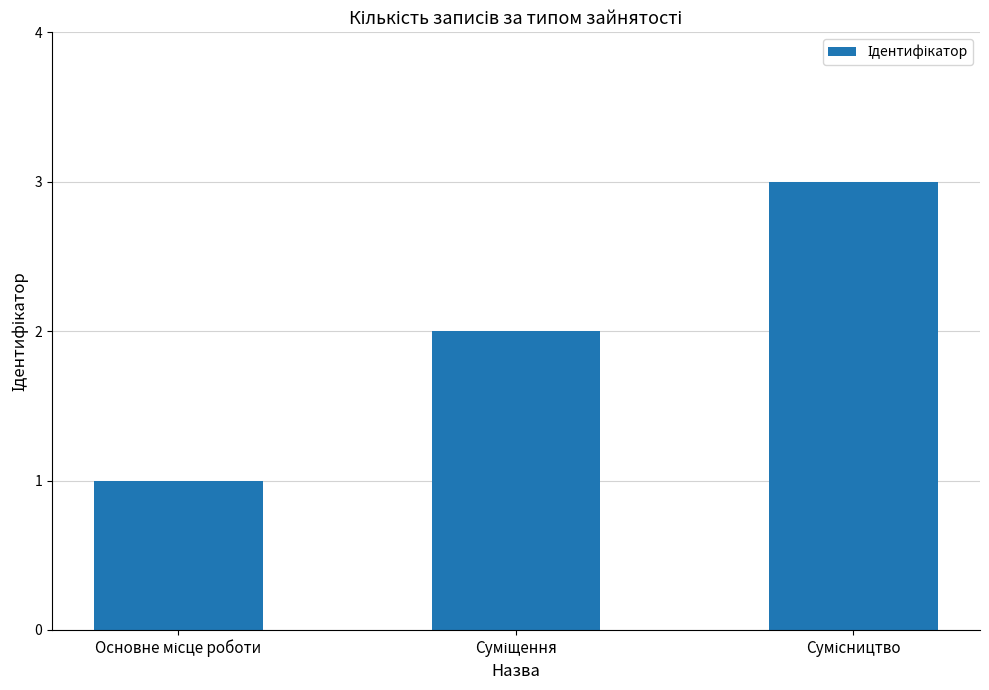

What is the maximum value shown in the chart?

3